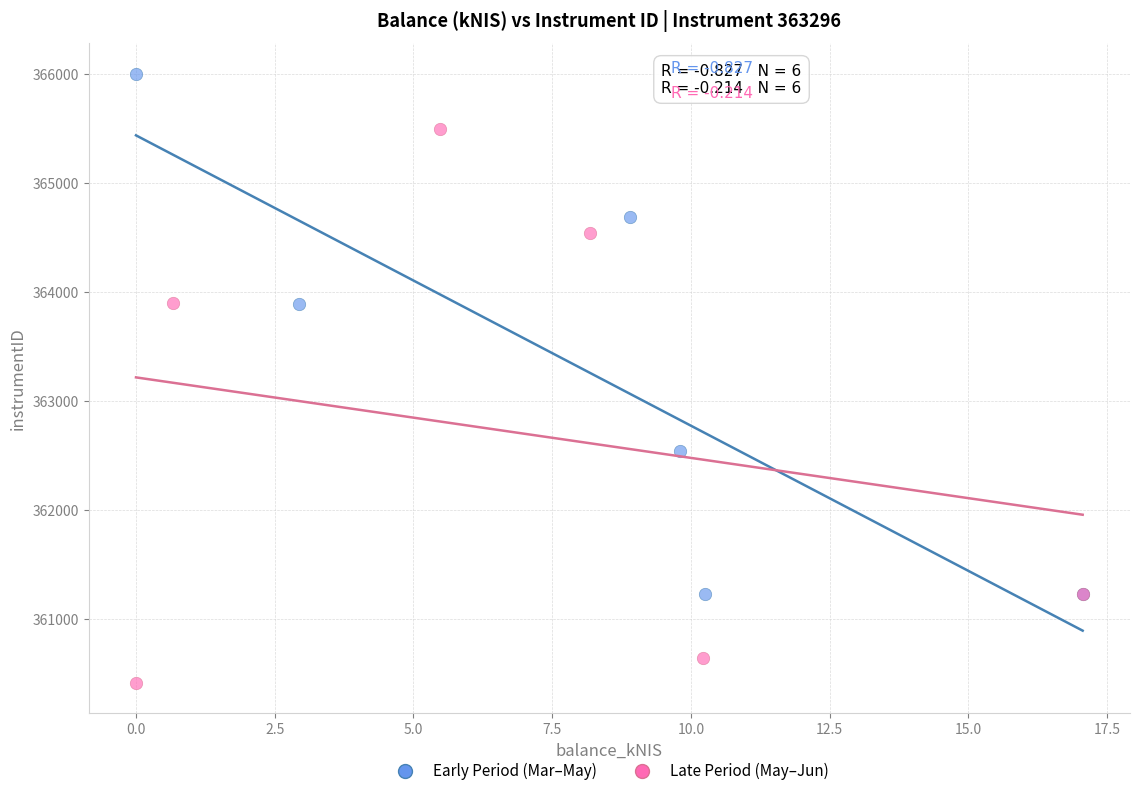

Which series reaches the maximum Y coordinate?

Early Period (Mar–May)